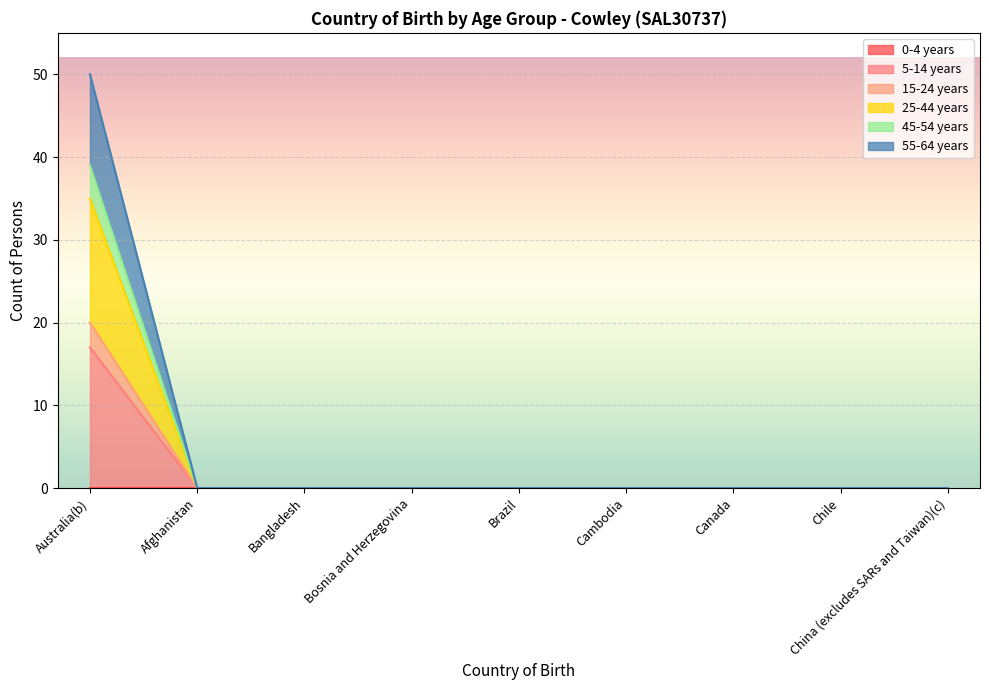

At which category is the sum across all series the highest?

Australia(b)